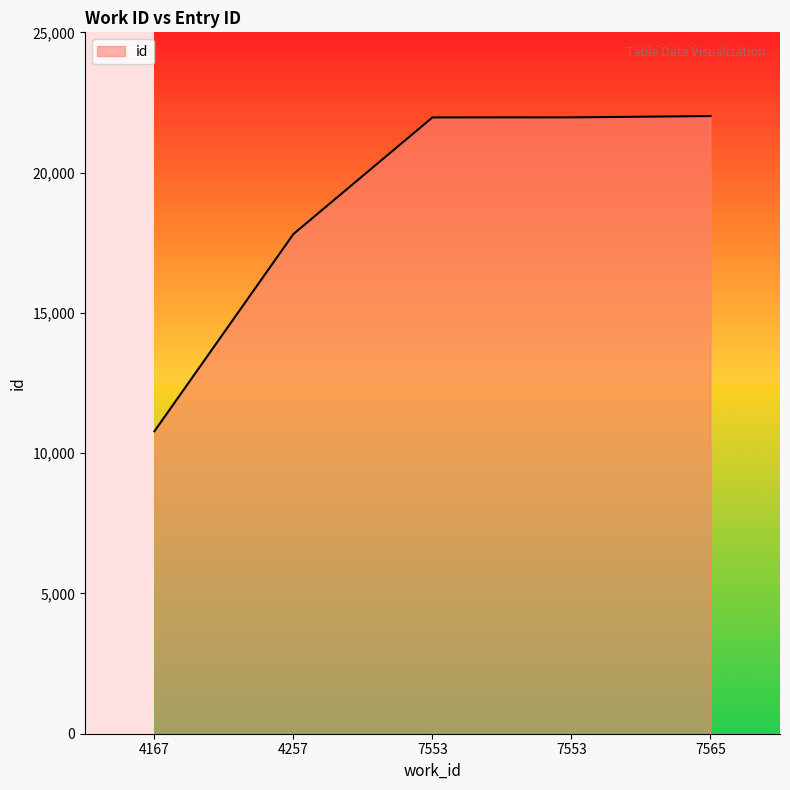

At which category does the chart reach its minimum across all series?

4167